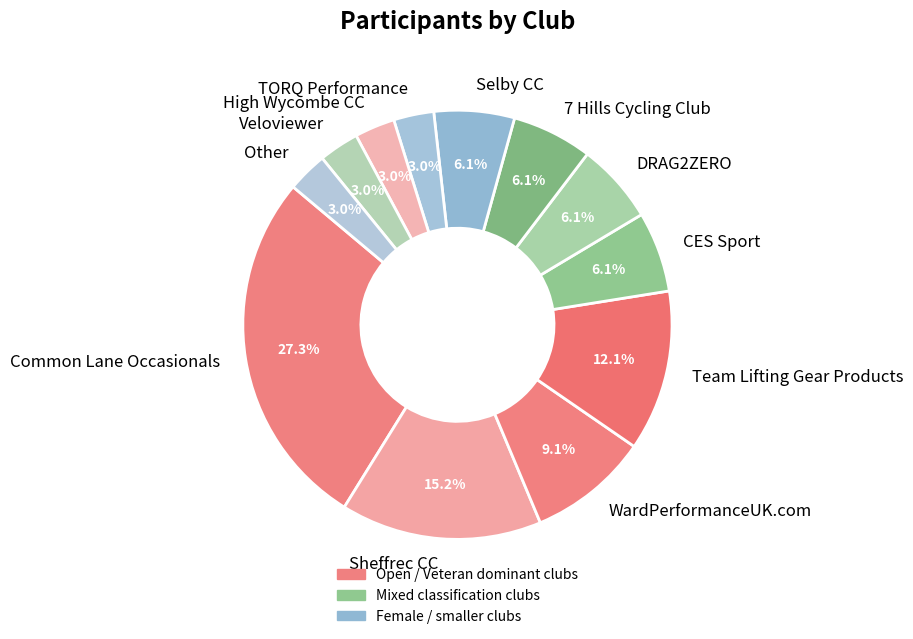

To the nearest percent, what is the combined percentage of Common Lane Occasionals and Team Lifting Gear Products?

39%